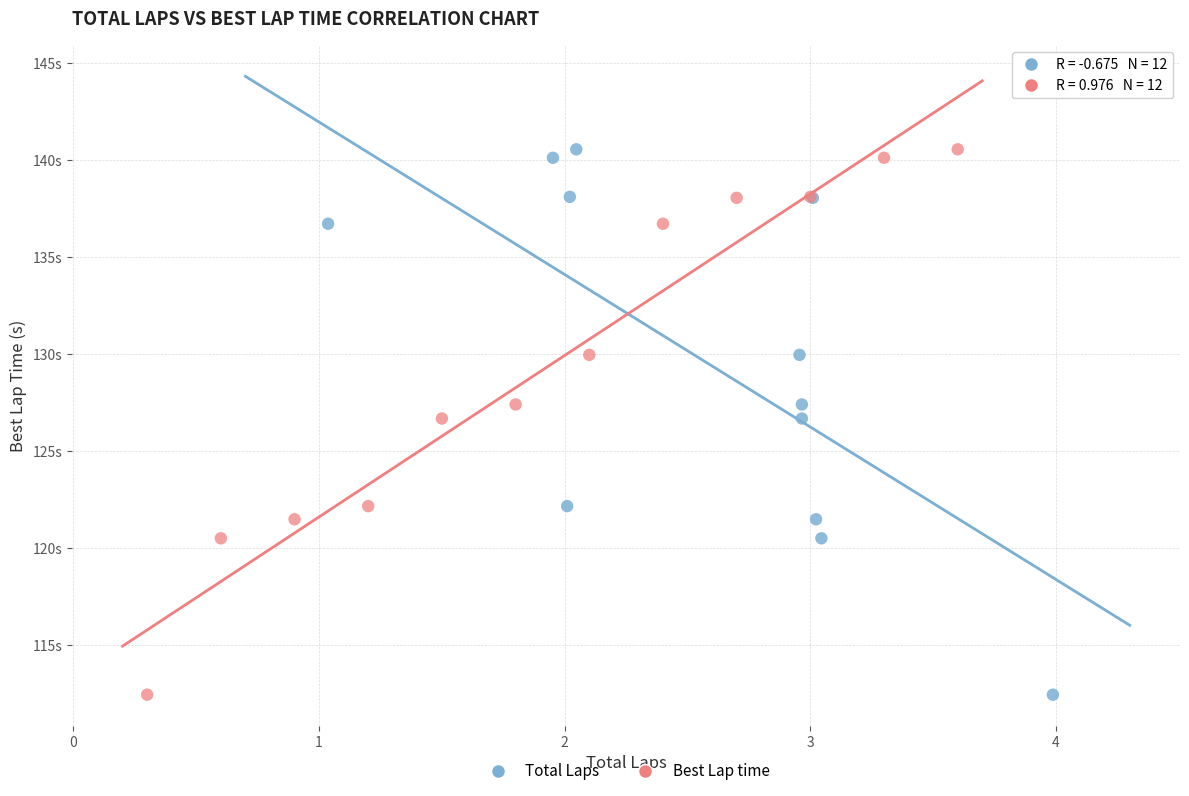

What are all the series names shown in the legend?

Total Laps, Best Lap time